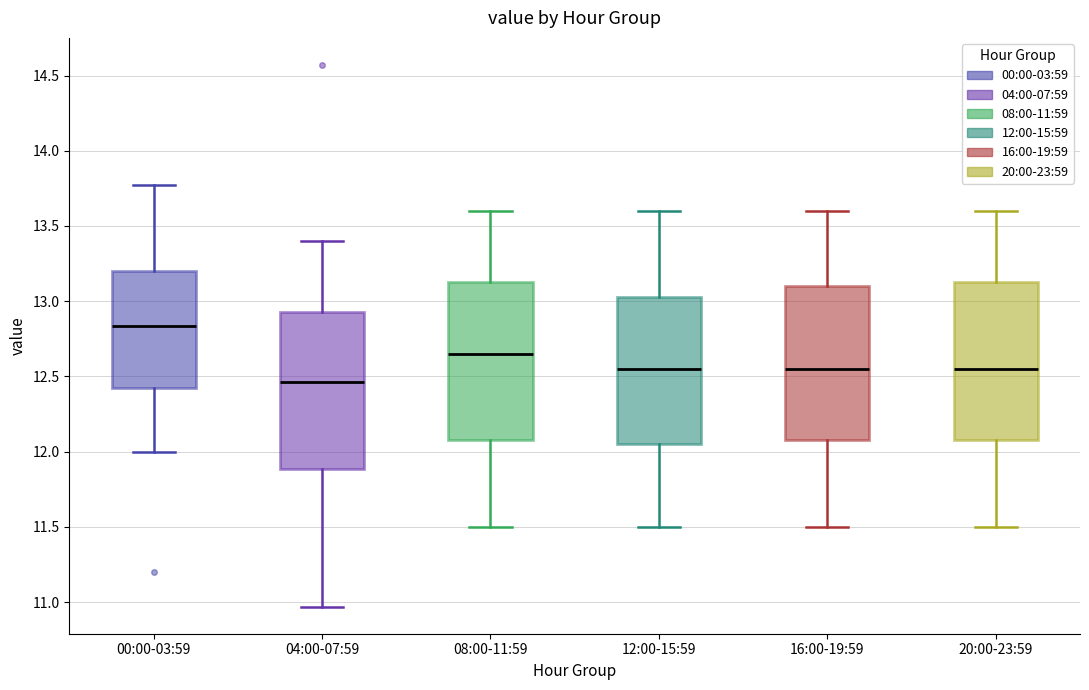

Reading left to right, read every box against the y-axis: the position of its median line, the range the box covers, and the ends of its whiskers. The values are not printed on the chart, so give them approximately, as read against the axis.

00:00-03:59: median 12.85, box 12.40 to 13.20, whiskers 12.00 to 13.75
04:00-07:59: median 12.45, box 11.90 to 12.95, whiskers 10.95 to 13.40
08:00-11:59: median 12.65, box 12.10 to 13.15, whiskers 11.50 to 13.60
12:00-15:59: median 12.55, box 12.05 to 13.05, whiskers 11.50 to 13.60
16:00-19:59: median 12.55, box 12.10 to 13.10, whiskers 11.50 to 13.60
20:00-23:59: median 12.55, box 12.10 to 13.15, whiskers 11.50 to 13.60